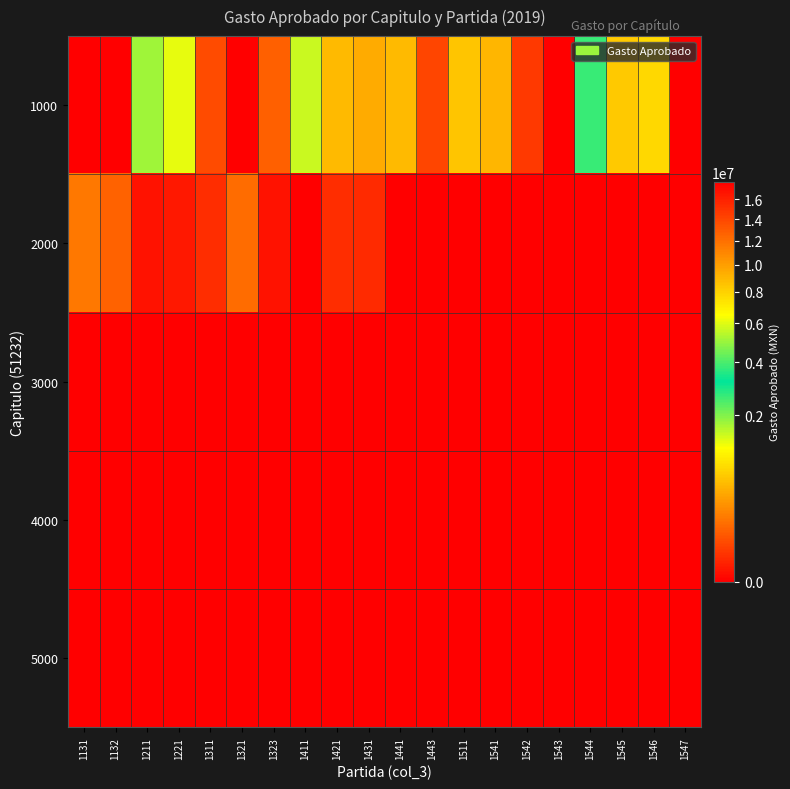

Rank the series at 1543 from lowest to highest value.

1000, 2000, 3000, 4000, 5000